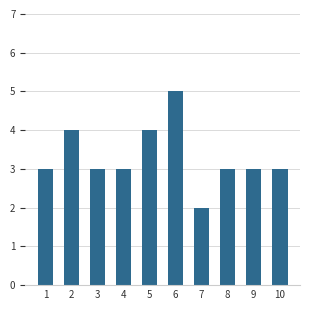

What is the average value?

3